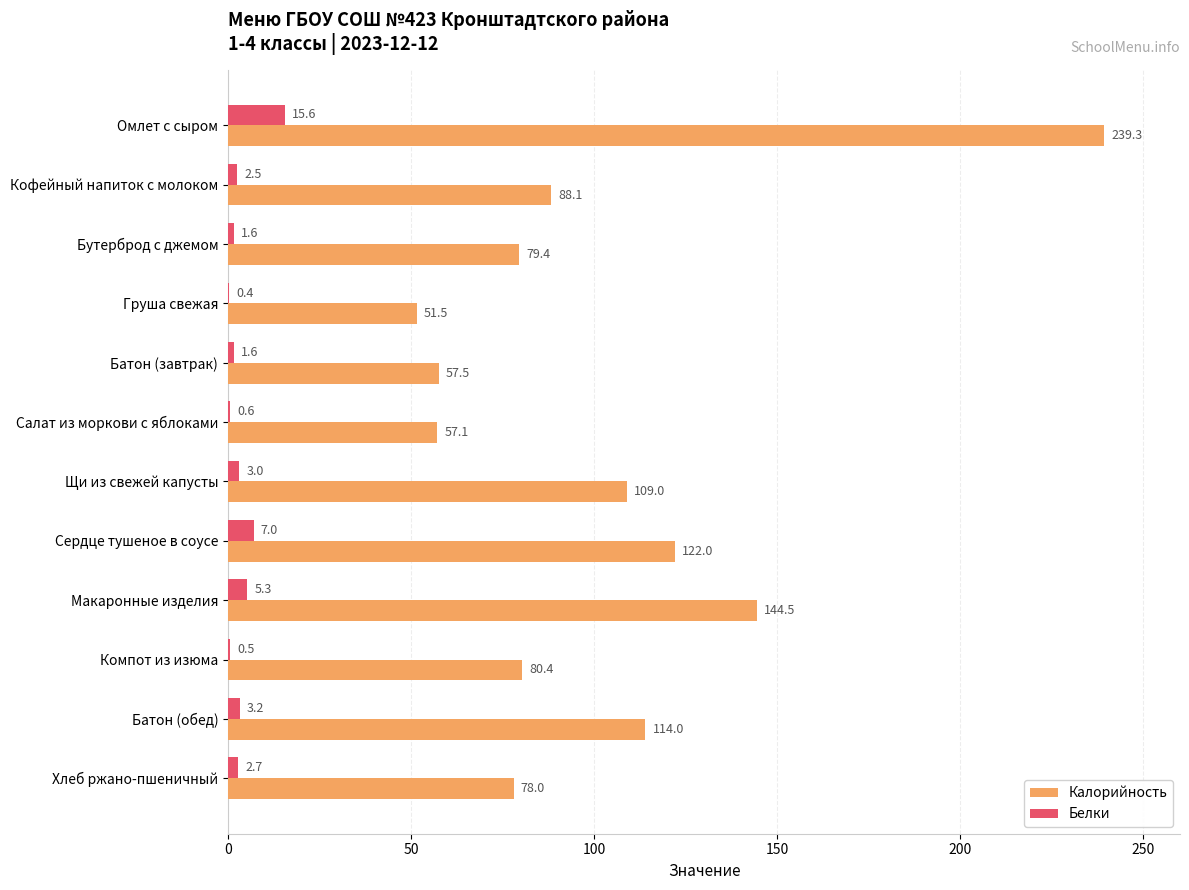

At which label is Белки closest to 8?

Сердце тушеное в соусе